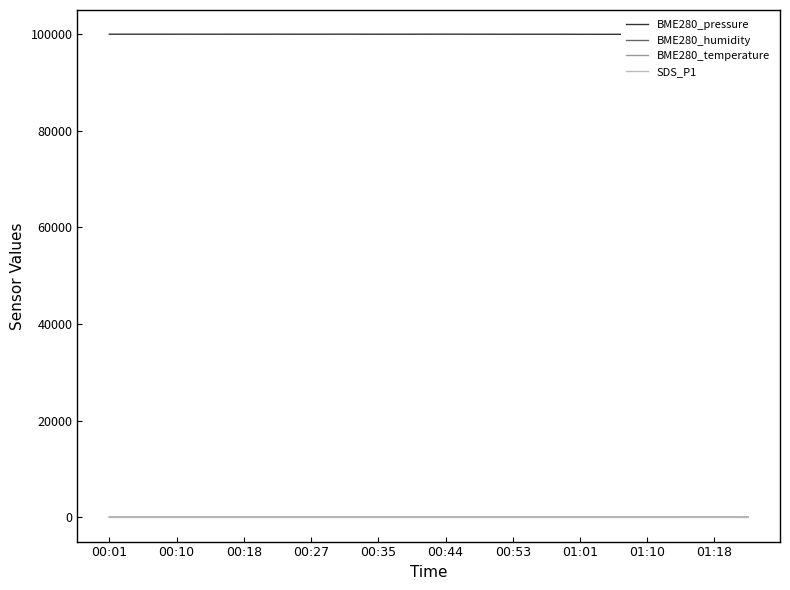

How many series are shown in this chart?

4